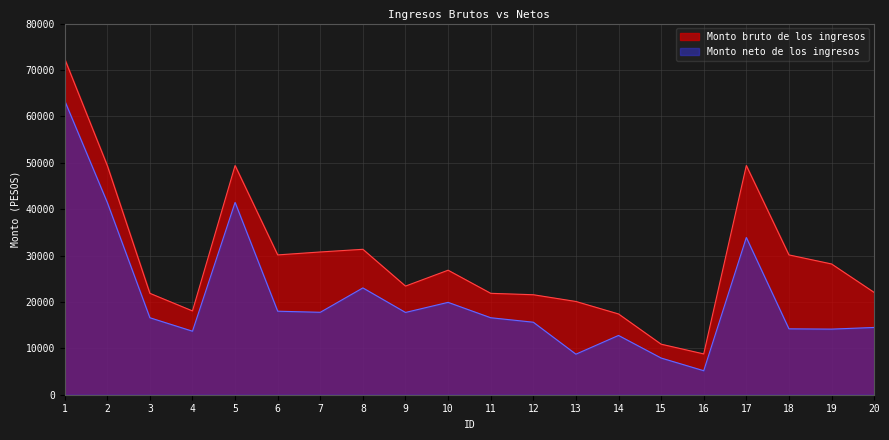

What is the greatest value displayed?

72400.0